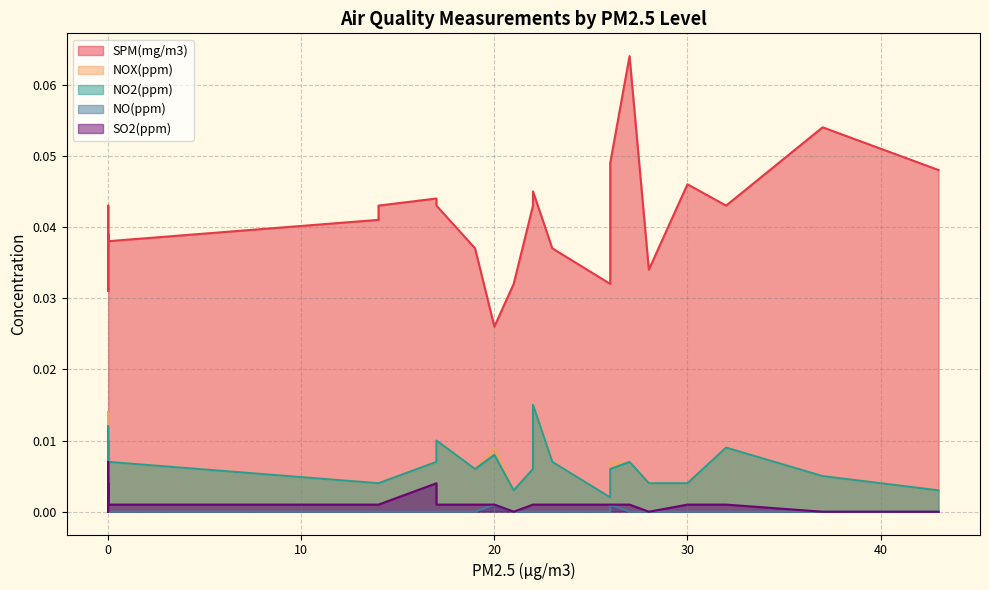

What is the greatest value displayed?

0.1